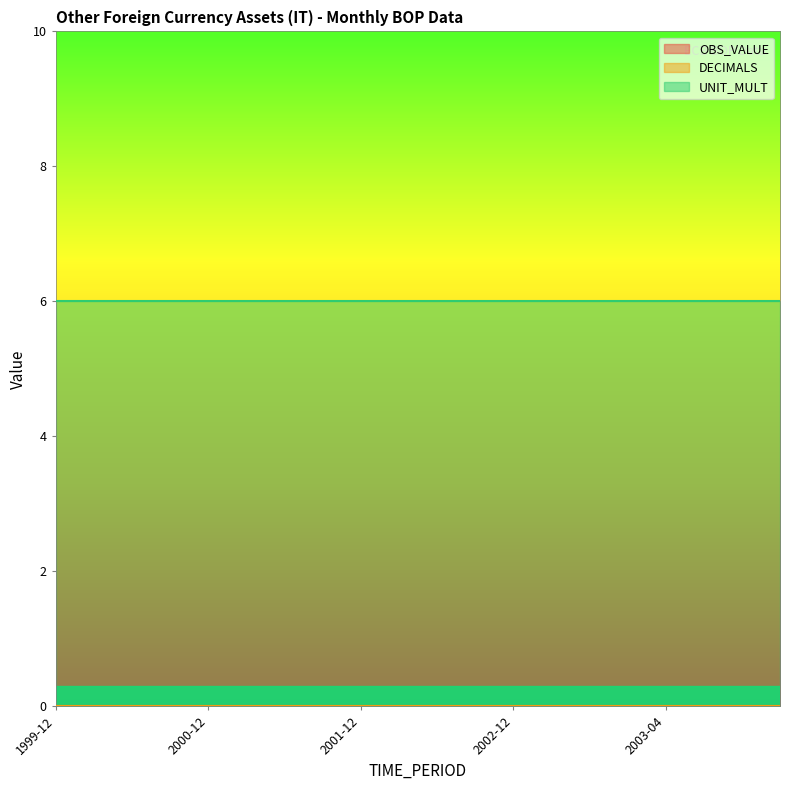

What is the label of the 14th point from the right?

2001-06